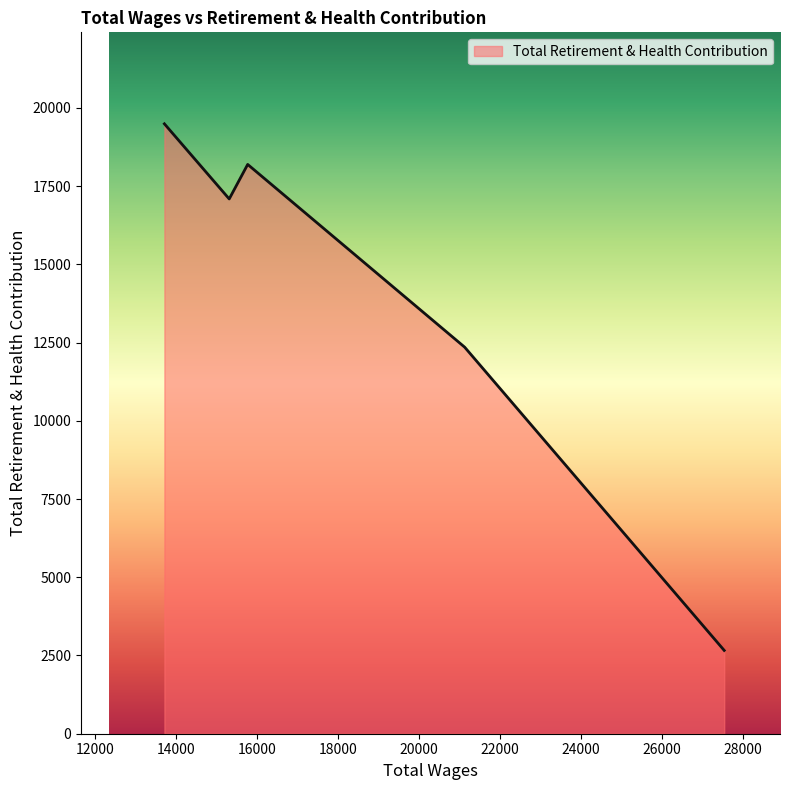

What is the sum of all values?

69793